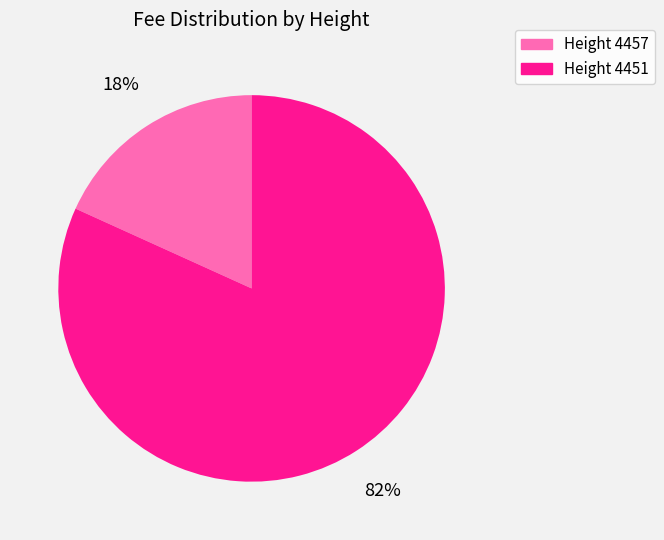

Is there any slice that represents more than half of the pie?

Yes